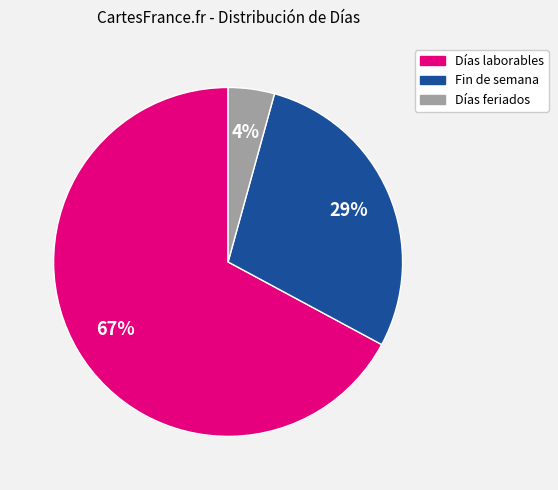

Rank the categories by value from lowest to highest.

Días feriados, Fin de semana, Días laborables